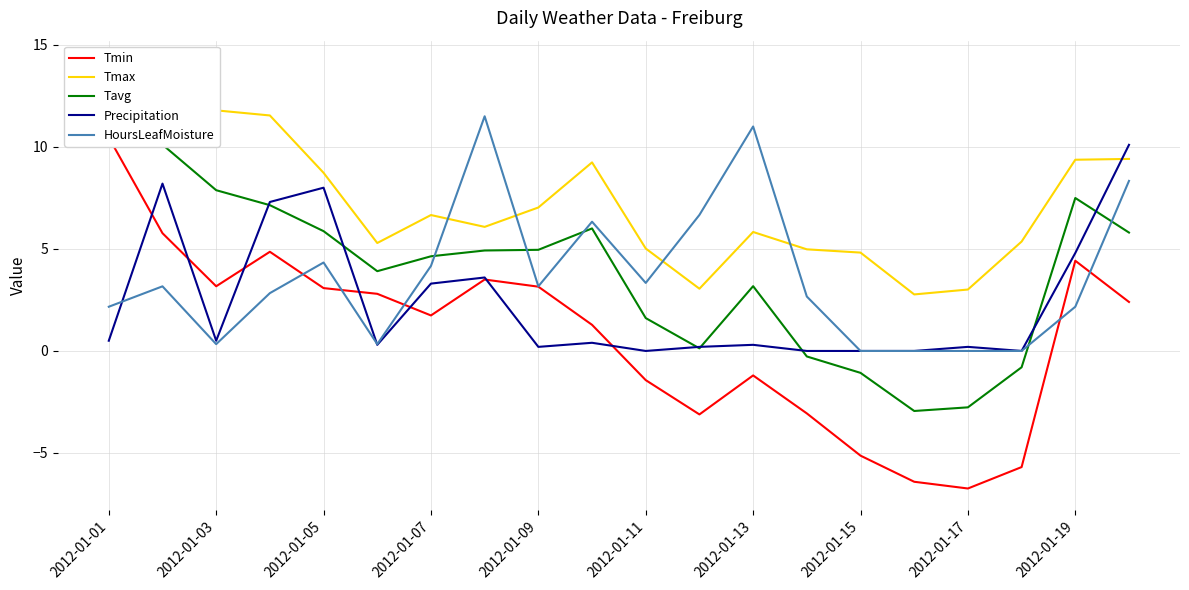

Which series ends up on top after the final intersection of HoursLeafMoisture and Precipitation?

HoursLeafMoisture